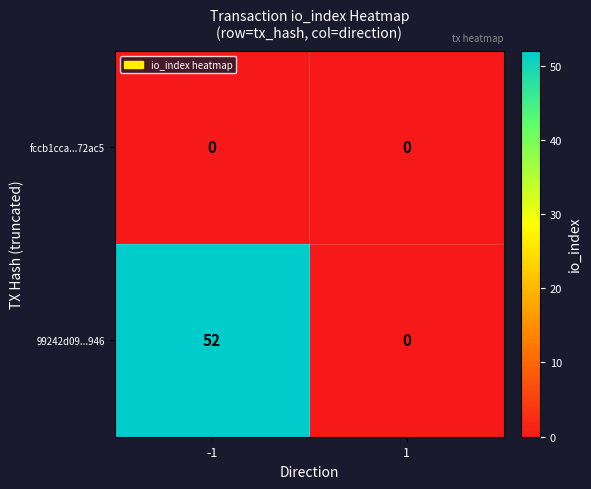

What is the total value across all series at -1?

52